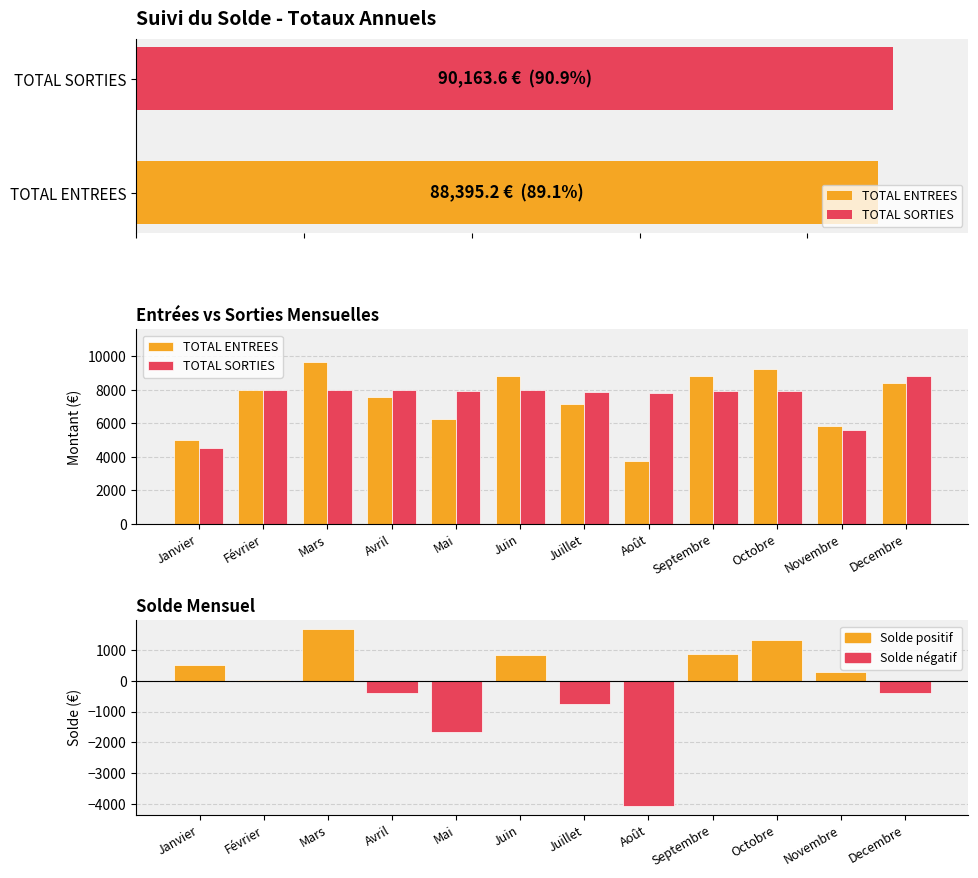

Which series changed the most between Mars and Mai?

TOTAL ENTREES